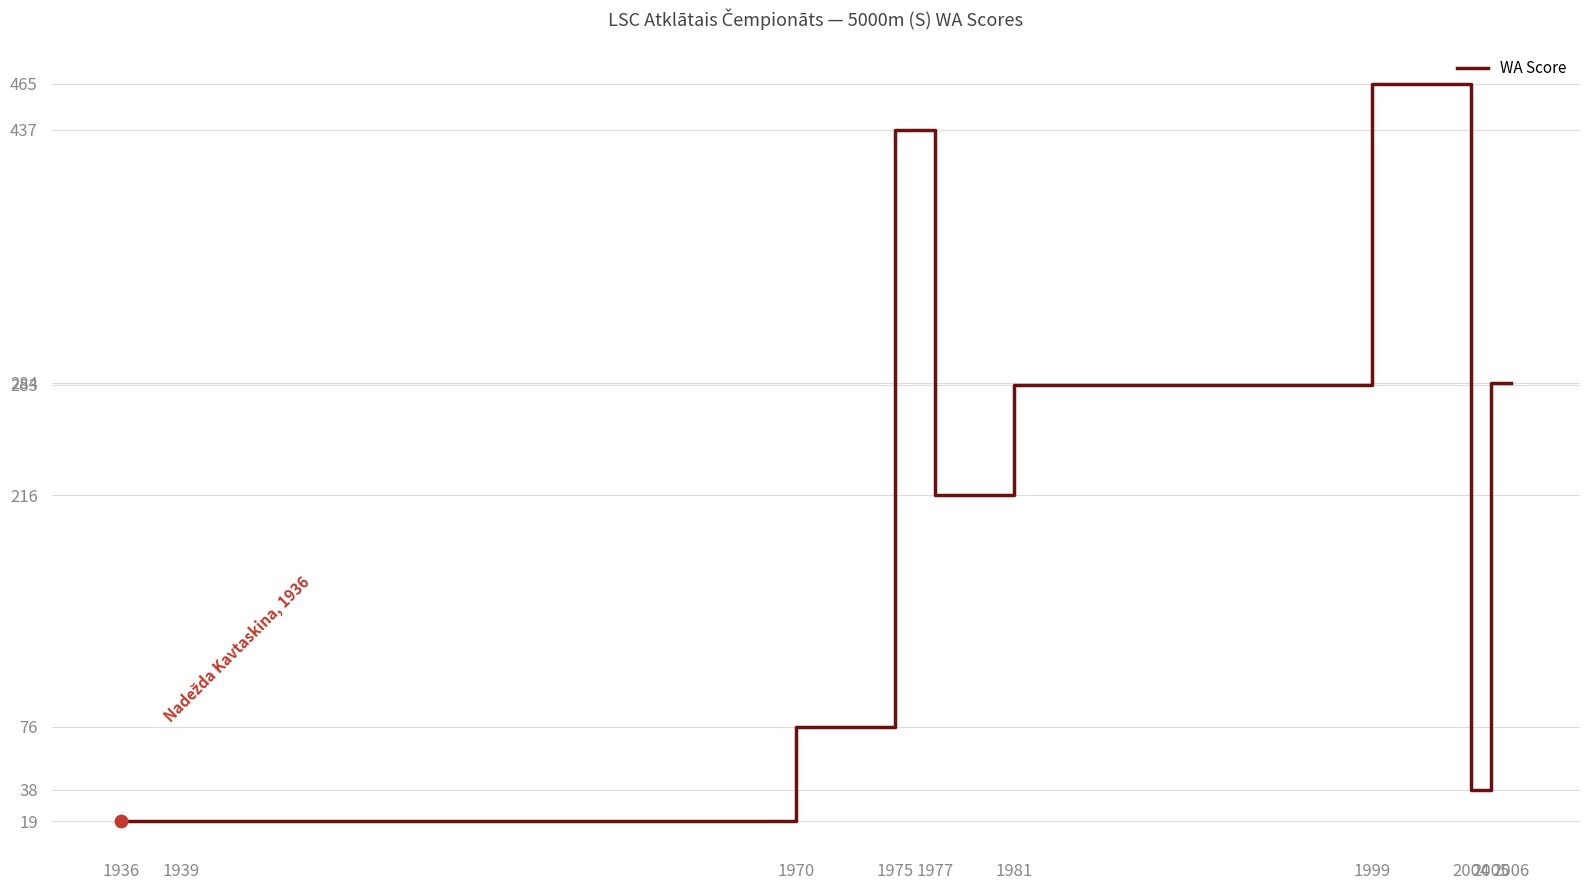

Approximately how many times larger is the value at 1981 compared to 1936?

14.9